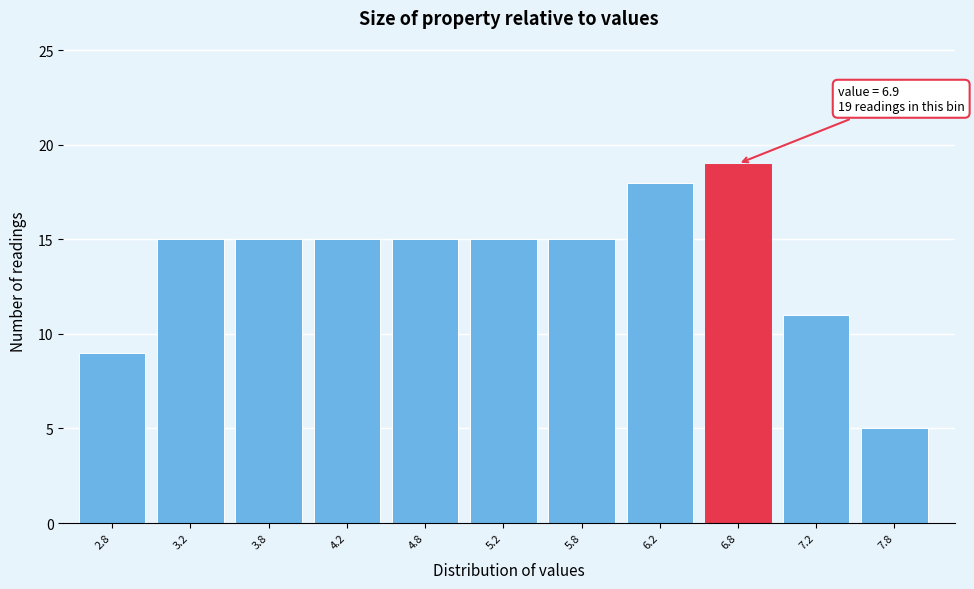

Reading left to right, what are all the values shown in this chart?

9	15	15	15	15	15	15	18	19	11	5